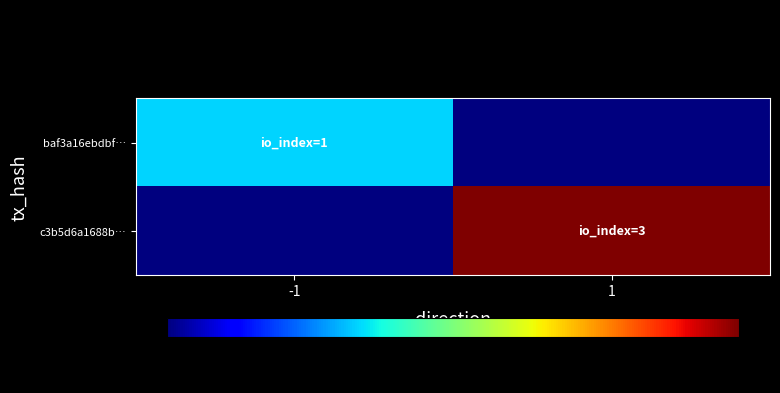

Reading left to right, transcribe all the data shown in this chart.

baf3a16ebdbf…: -1=1	1=0
c3b5d6a1688b…: -1=0	1=3